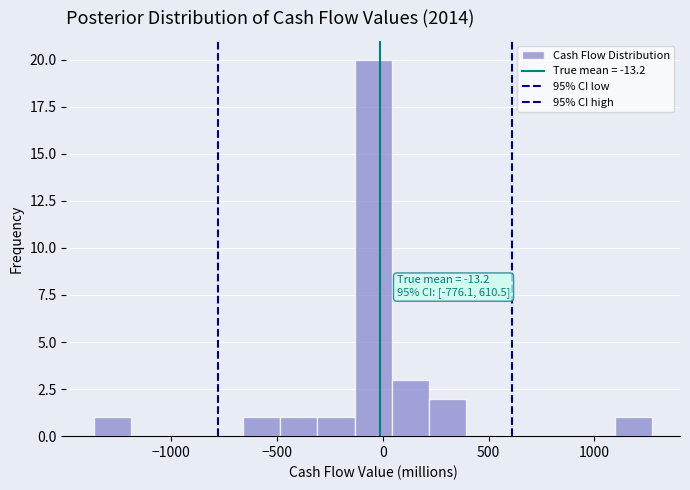

Read against the x-axis, roughly where is the centre of the tallest bar?

-50